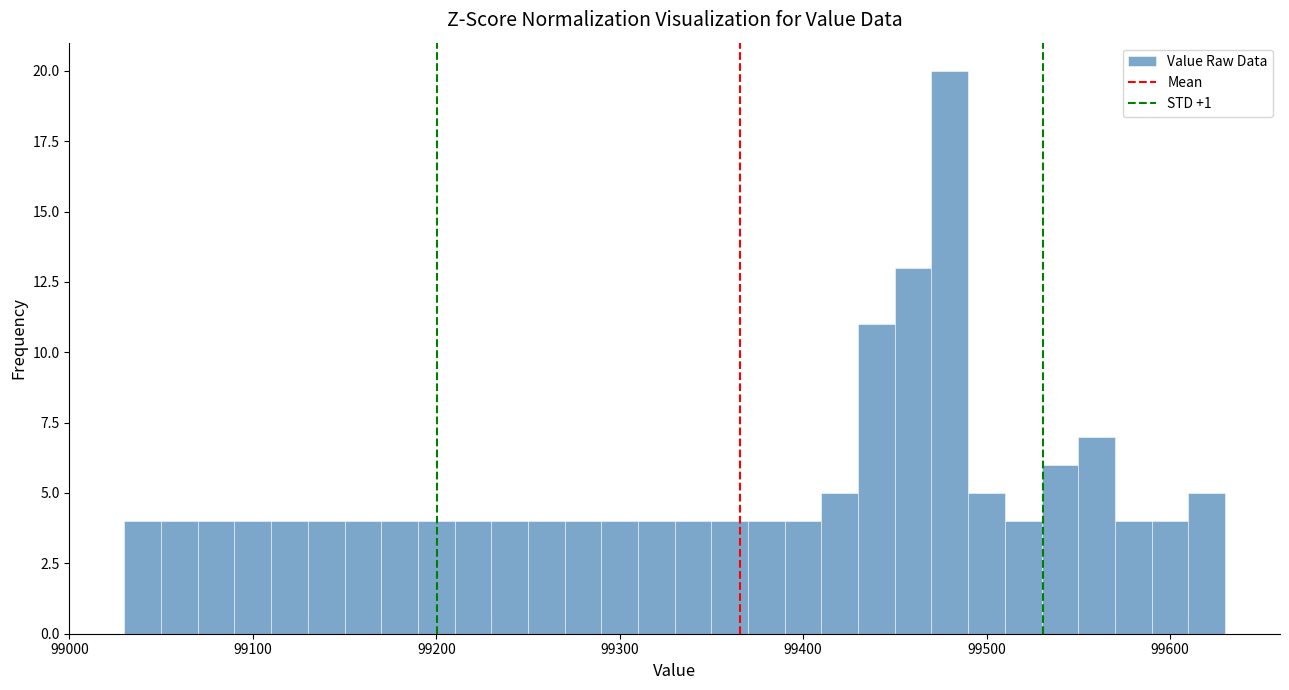

Read against the x-axis, roughly where is the centre of the tallest bar?

99480